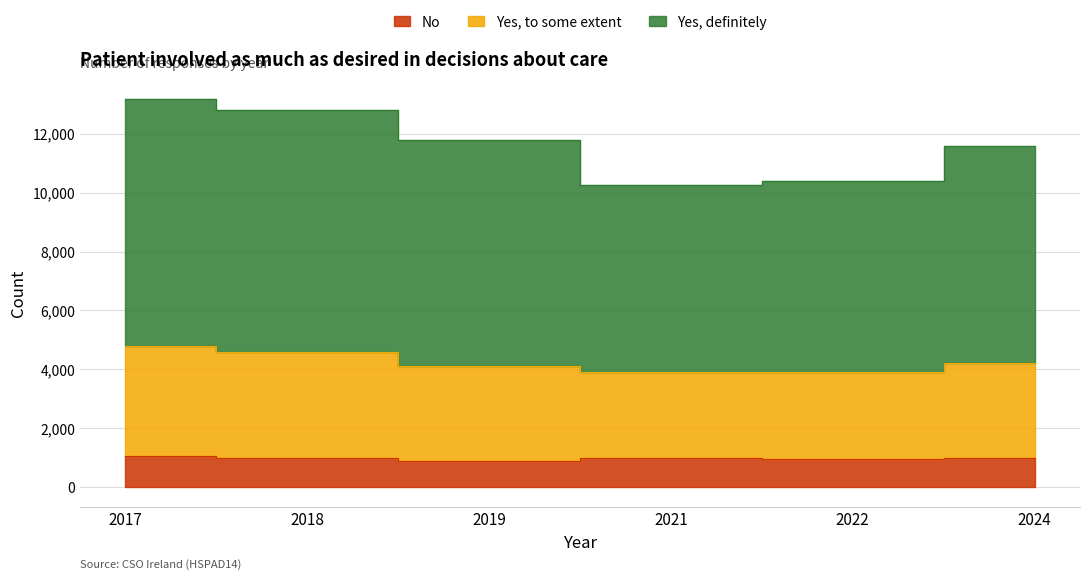

Does the chart display data point markers on the line(s)?

No